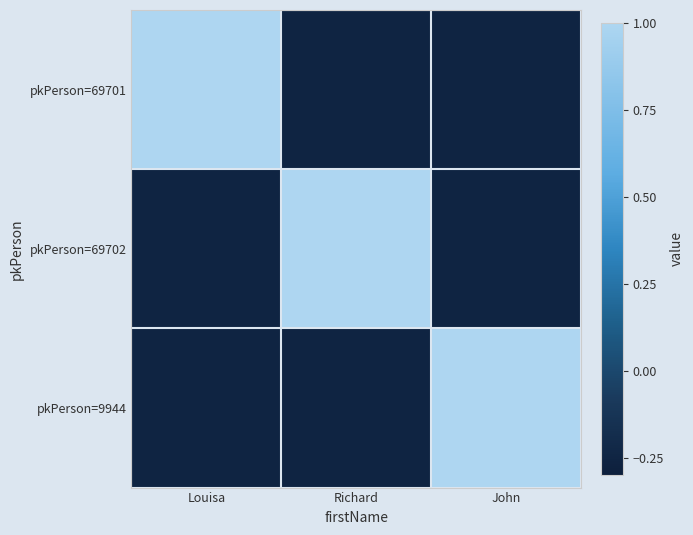

Reading left to right, list all the values displayed in this chart.

pkPerson=69701: Louisa=1.1	Richard=-0.2	John=-0.2
pkPerson=69702: Louisa=-0.2	Richard=1.1	John=-0.2
pkPerson=9944: Louisa=-0.2	Richard=-0.2	John=1.1